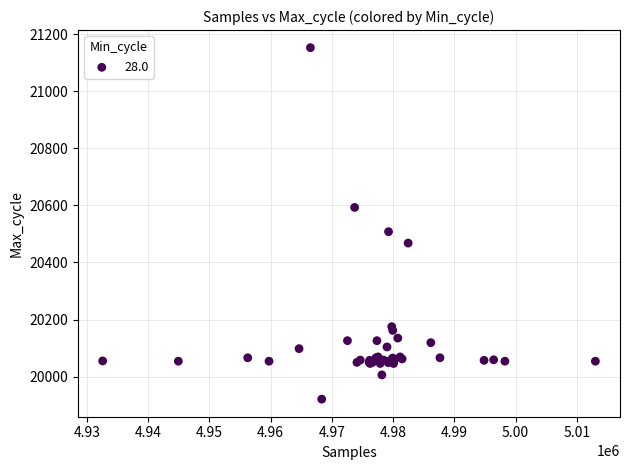

What Y value in the scatter plot is closest to 20537?

20508